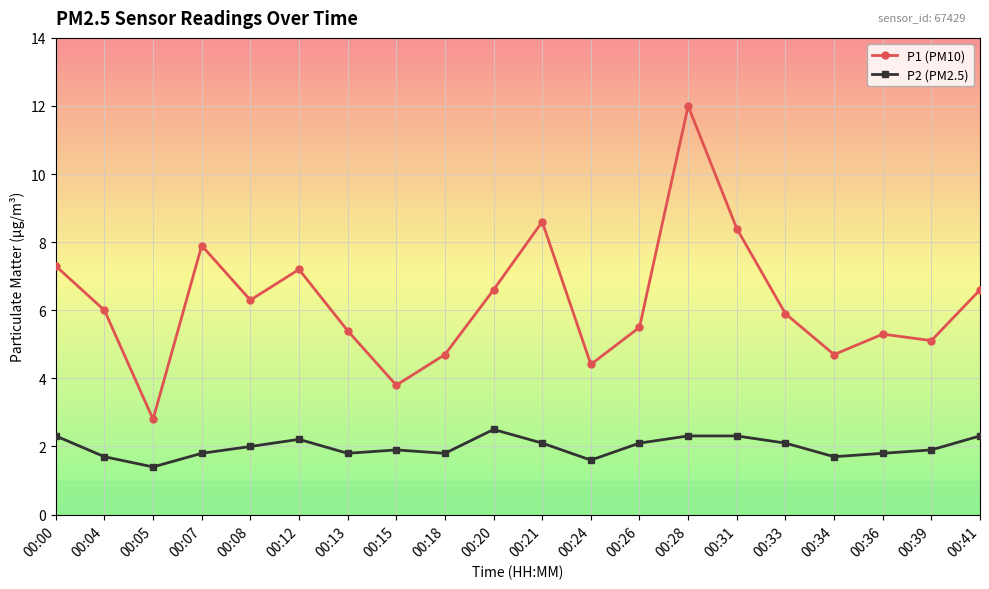

At which label does P2 (PM2.5) reach its minimum?

00:05